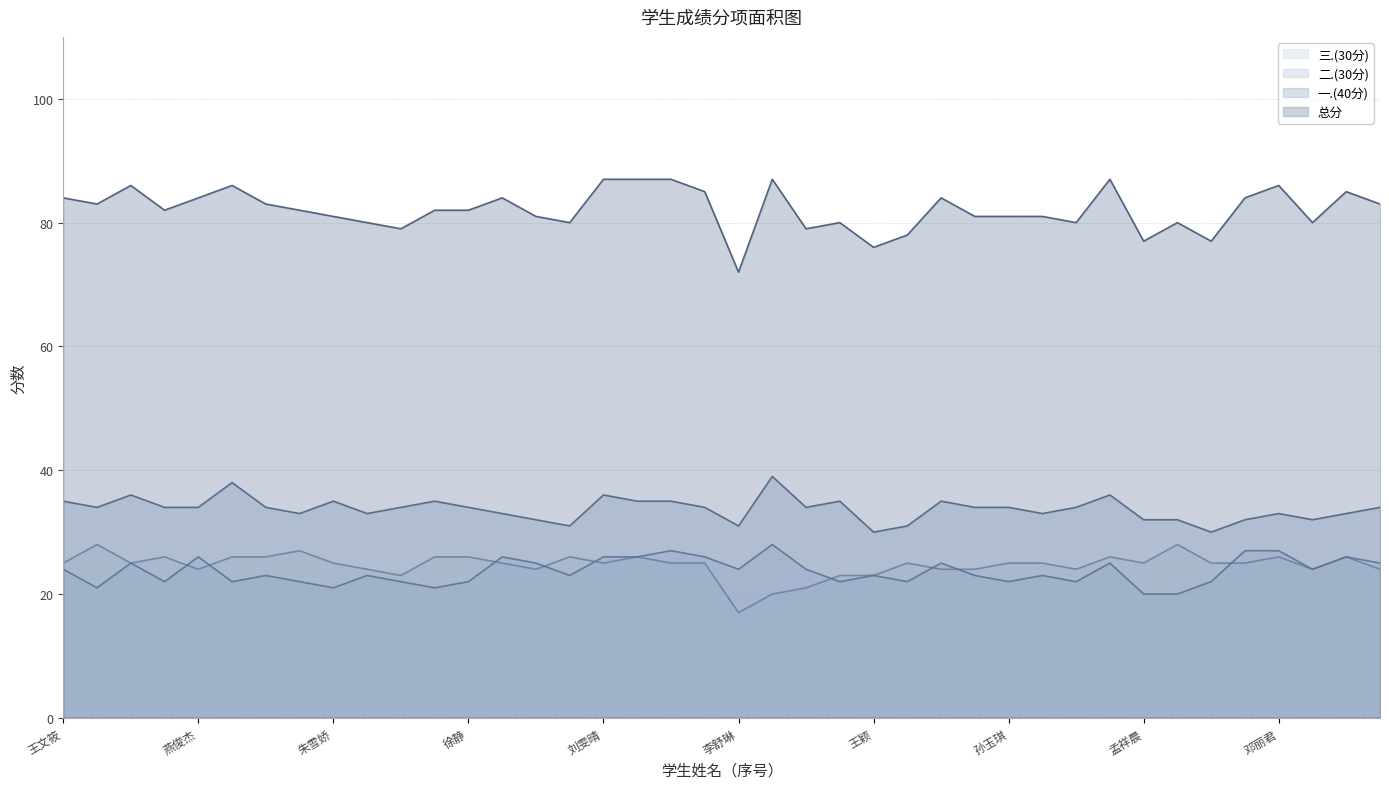

True or false: 一.(40分) and 三.(30分) cross at least once.

False